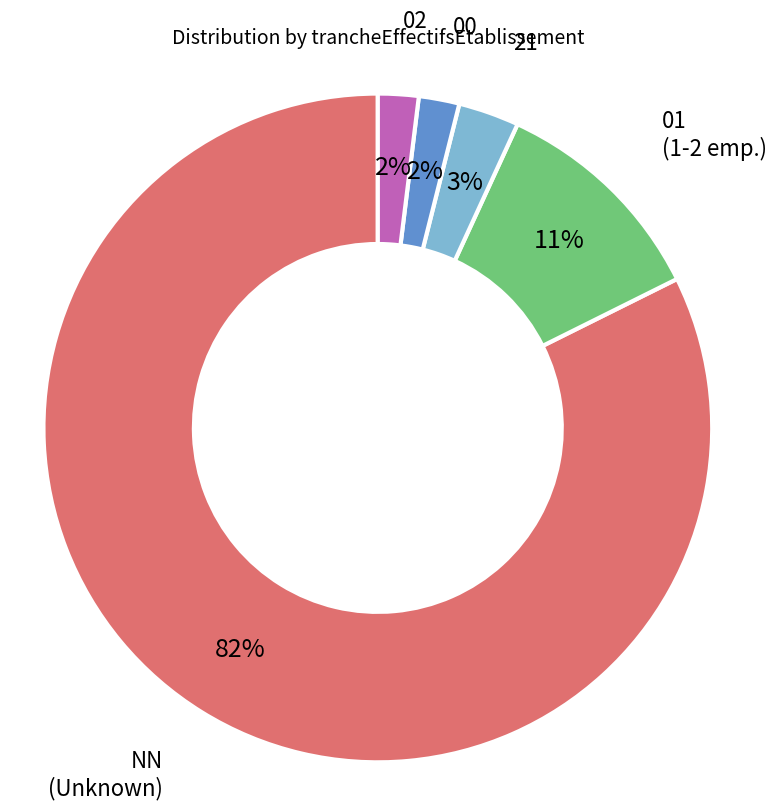

To the nearest percent, what is the difference between the largest and smallest slice percentages?

80%